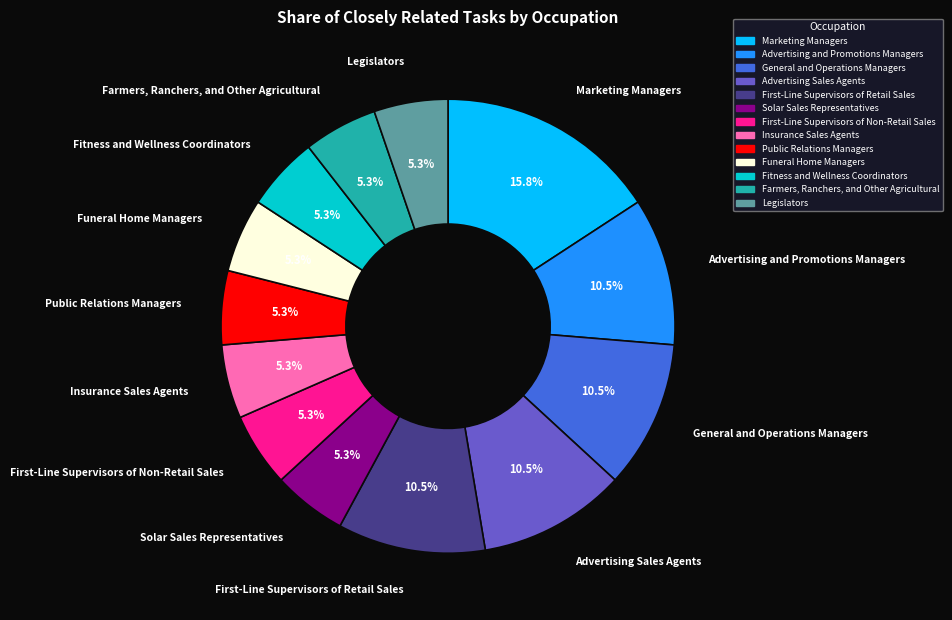

Approximately how many times larger is the value at Legislators compared to Insurance Sales Agents?

1.0